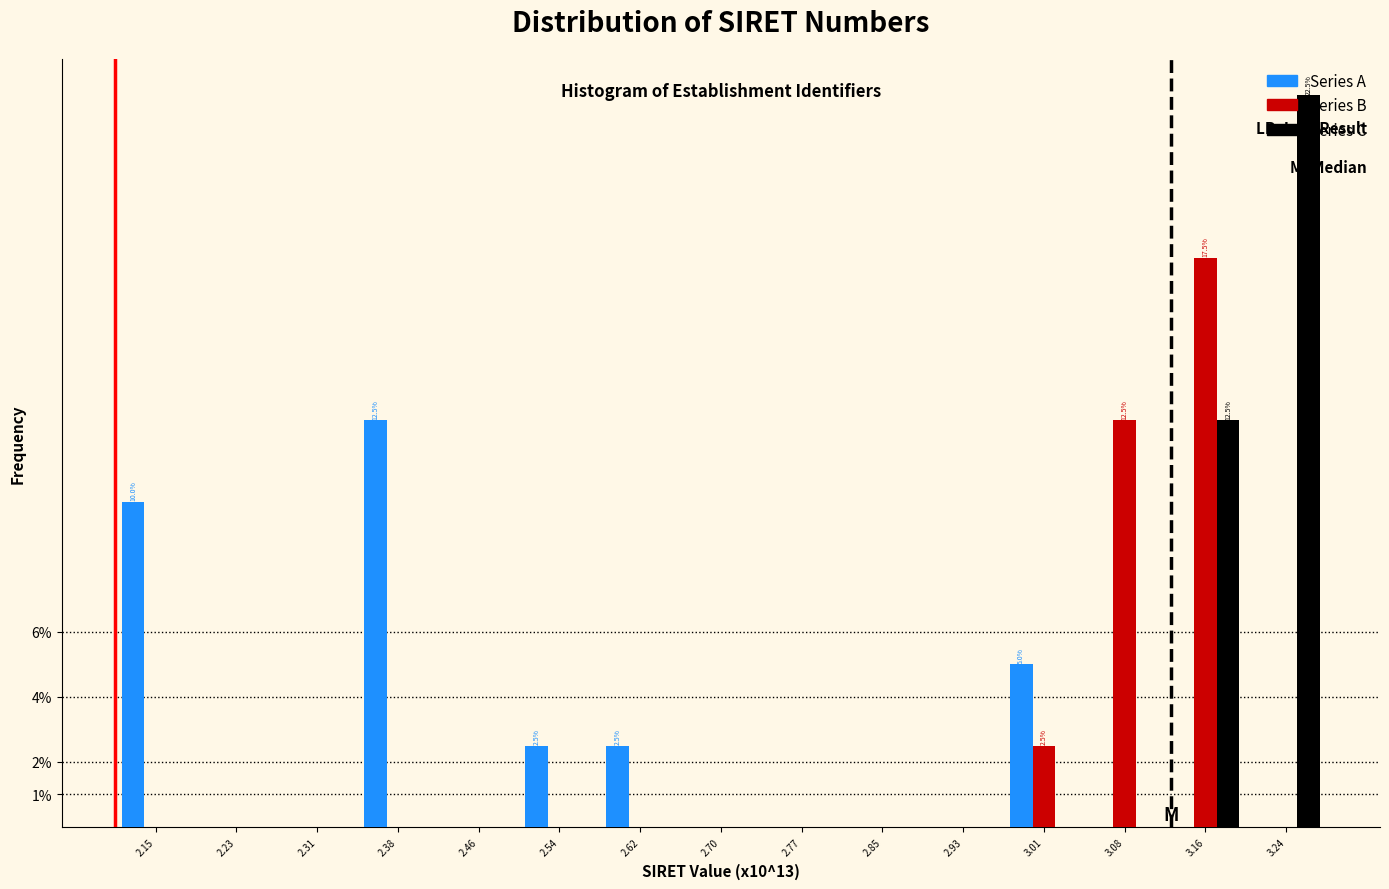

True or false: Series A has a value of 3.5 at 2.62.

False